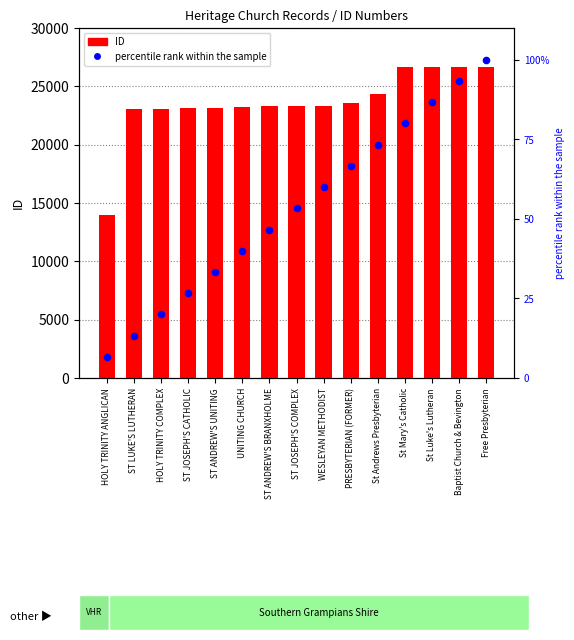

Which series contains the highest Y value?

ID